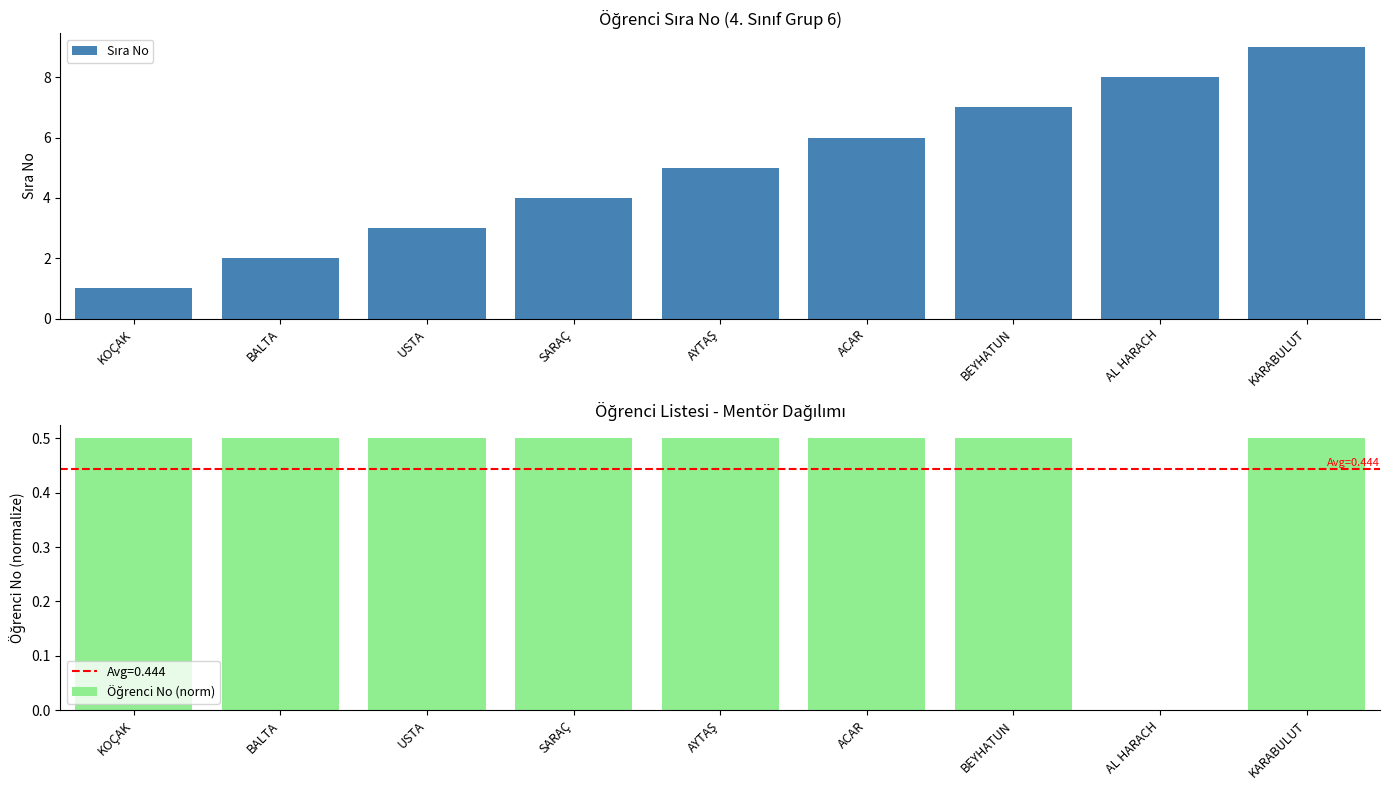

Is it true that Sıra No equals 6.0 at ACAR?

True